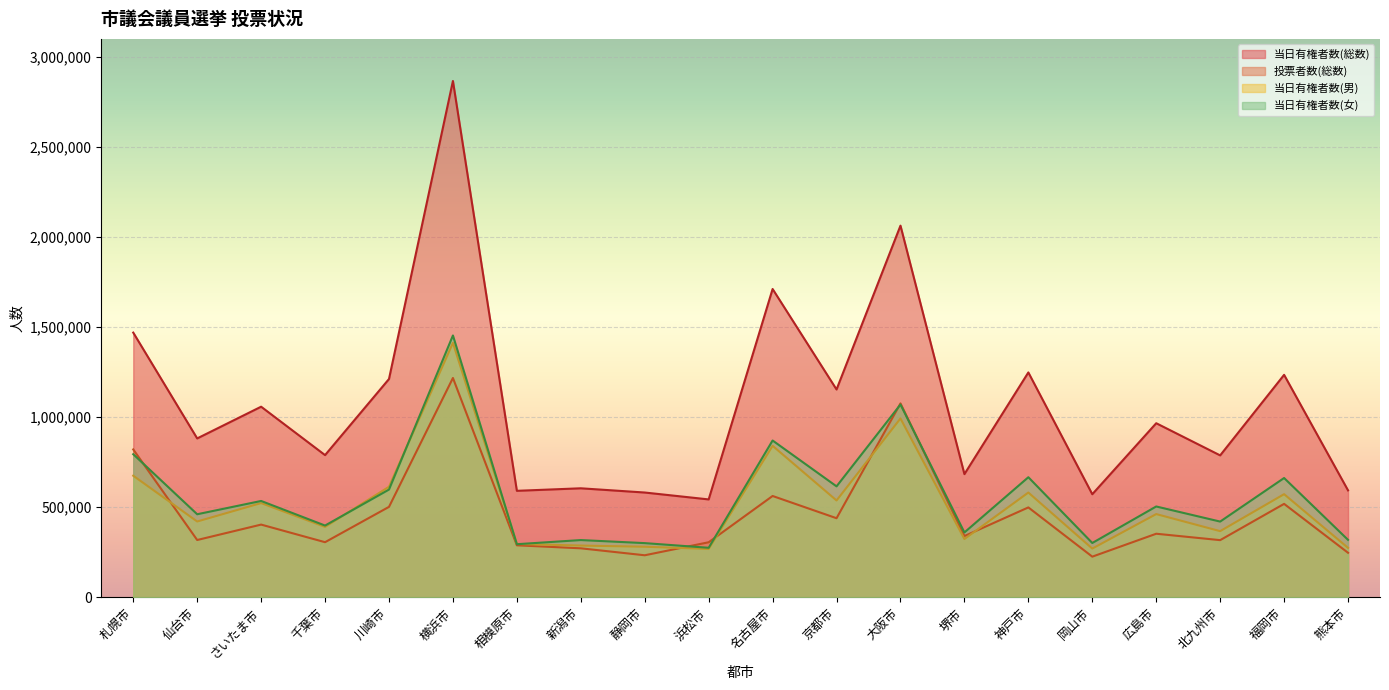

Reading left to right, extract all data points from this chart.

当日有権者数(総数): 札幌市=1469525	仙台市=882124	さいたま市=1058237	千葉市=789488	川崎市=1212045	横浜市=2866385	相模原市=591284	新潟市=605295	静岡市=581829	浜松市=543562	名古屋市=1711629	京都市=1153801	大阪市=2063290	堺市=683943	神戸市=1248448	岡山市=572335	広島市=966516	北九州市=787960	福岡市=1235074	熊本市=593764
投票者数(総数): 札幌市=821042	仙台市=318222	さいたま市=403814	千葉市=306102	川崎市=502151	横浜市=1217661	相模原市=288843	新潟市=272133	静岡市=233497	浜松市=305777	名古屋市=562598	京都市=439187	大阪市=1076576	堺市=340052	神戸市=499139	岡山市=225791	広島市=353046	北九州市=317472	福岡市=518830	熊本市=247368
当日有権者数(男): 札幌市=675138	仙台市=420929	さいたま市=523283	千葉市=391032	川崎市=613736	横浜市=1412700	相模原市=296342	新潟市=287367	静岡市=280880	浜松市=268488	名古屋市=841065	京都市=537751	大阪市=992987	堺市=323673	神戸市=581715	岡山市=270698	広島市=462166	北九州市=367436	福岡市=572691	熊本市=274744
当日有権者数(女): 札幌市=794387	仙台市=461195	さいたま市=534954	千葉市=398456	川崎市=598309	横浜市=1453685	相模原市=294942	新潟市=317928	静岡市=300949	浜松市=275074	名古屋市=870564	京都市=616050	大阪市=1070303	堺市=360270	神戸市=666733	岡山市=301637	広島市=504350	北九州市=420524	福岡市=662383	熊本市=319020